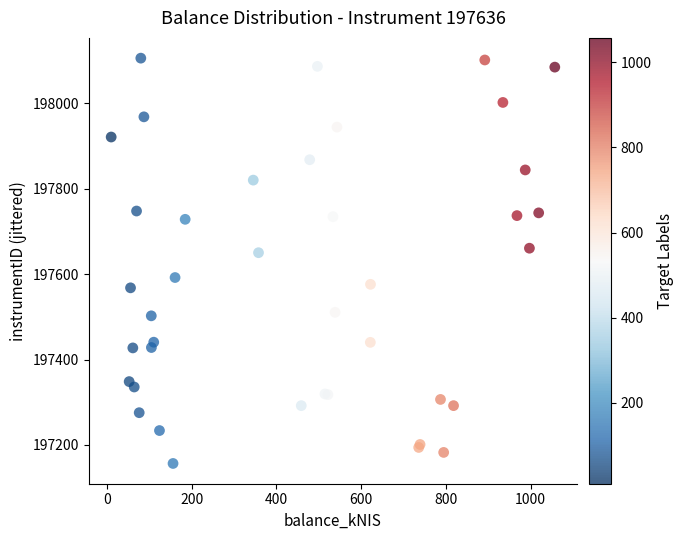

What Y value in the scatter plot is closest to 197631?

197650.2